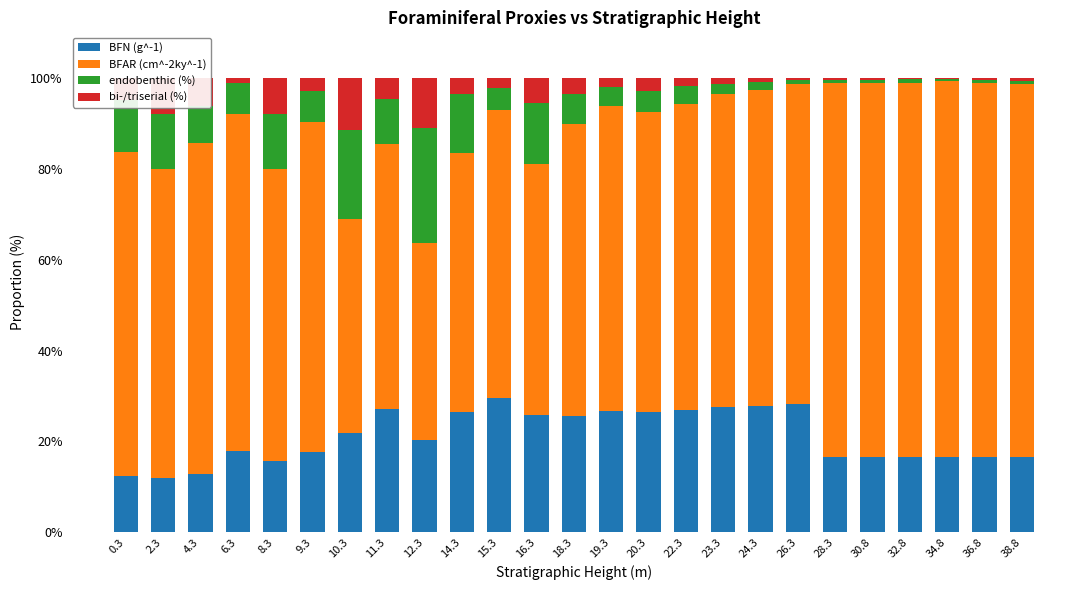

What is the maximum value for BFN (g^-1)?

29.5